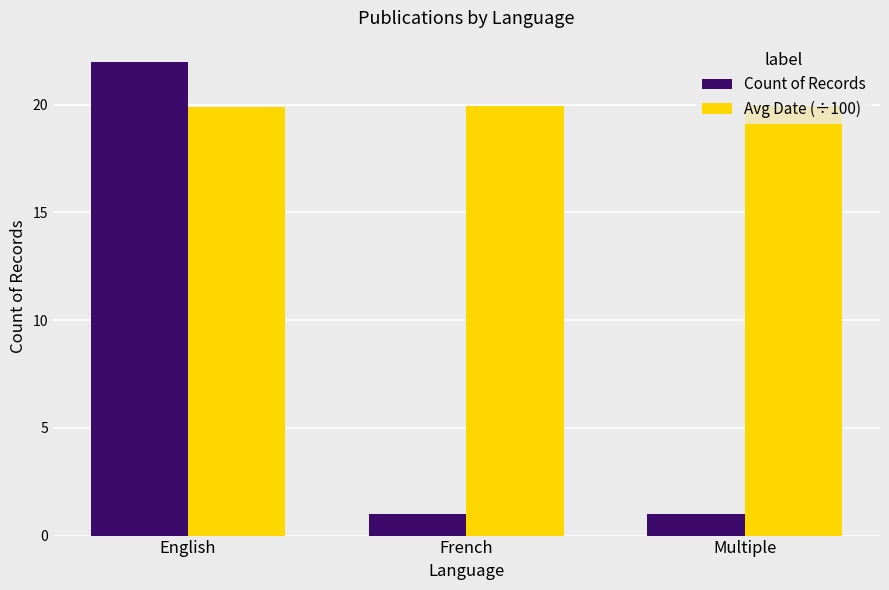

Between English and Multiple, which series saw the biggest shift?

Count of Records